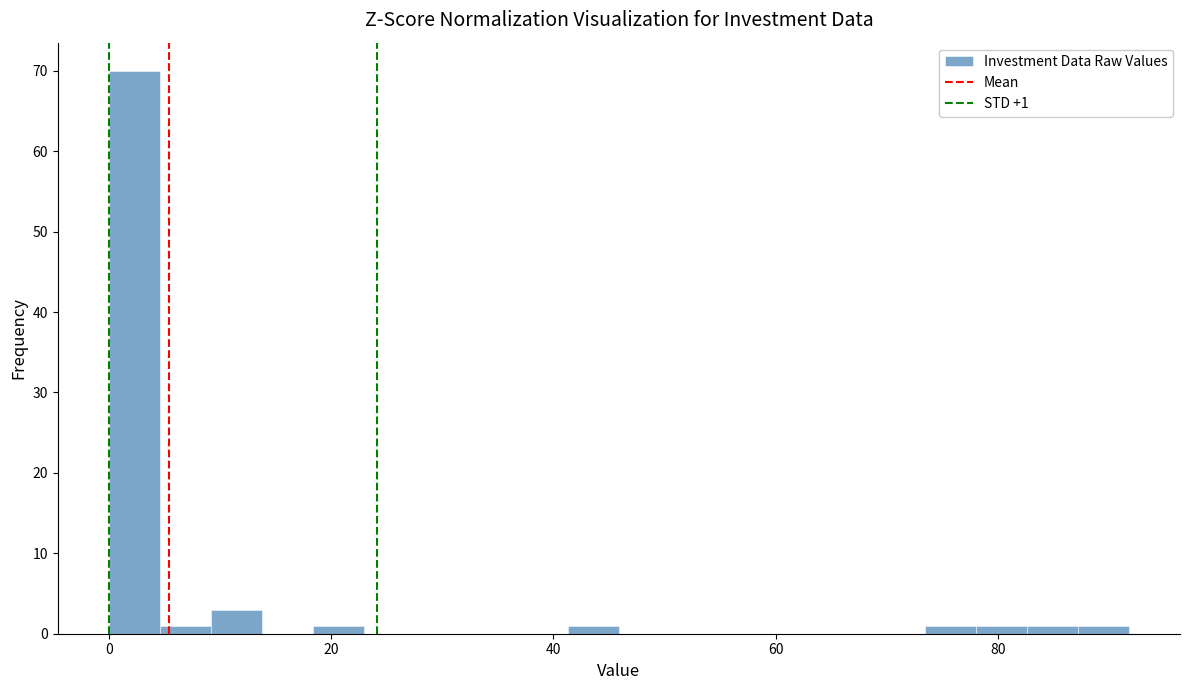

Read against the x-axis, roughly where is the centre of the tallest bar?

2